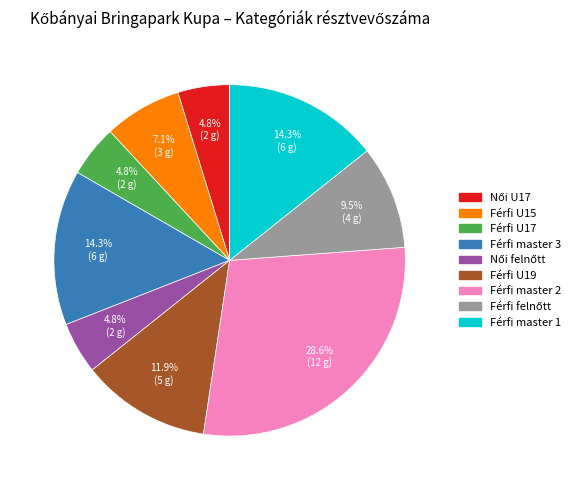

How many slices are in this pie chart?

9